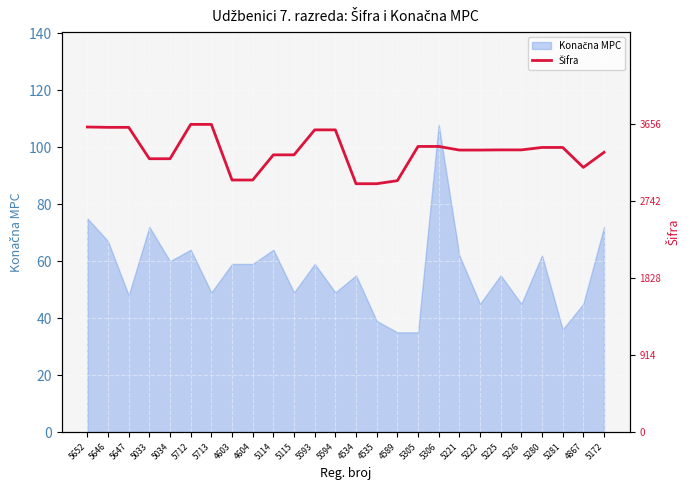

What is the greatest value displayed?

108.0